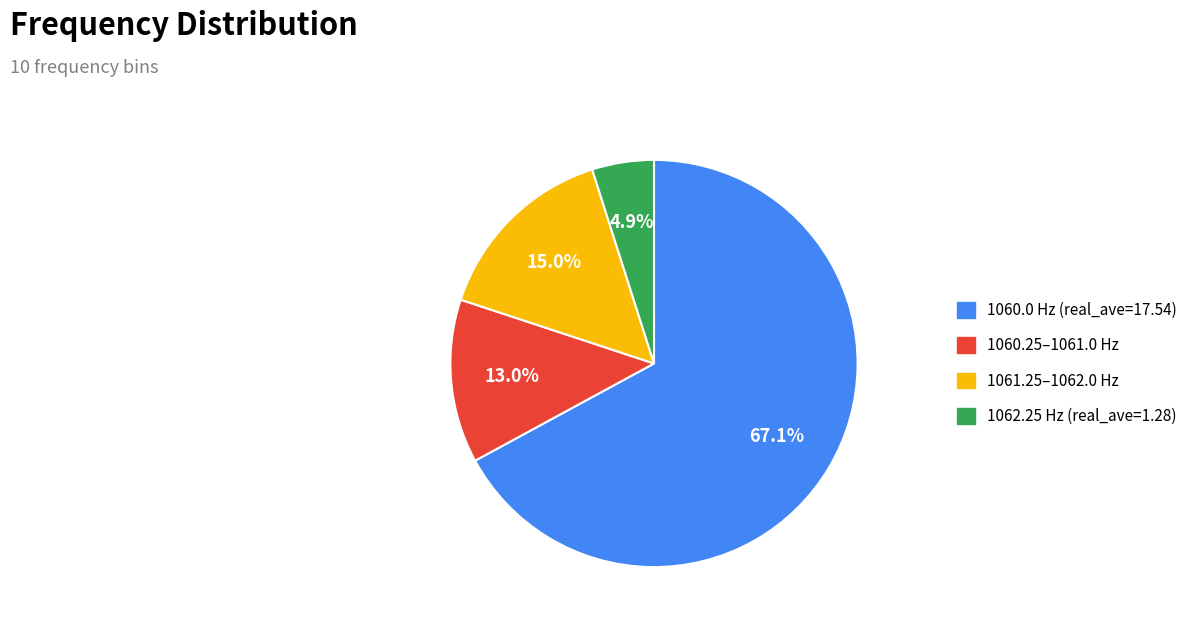

Is there a majority slice in this chart?

Yes